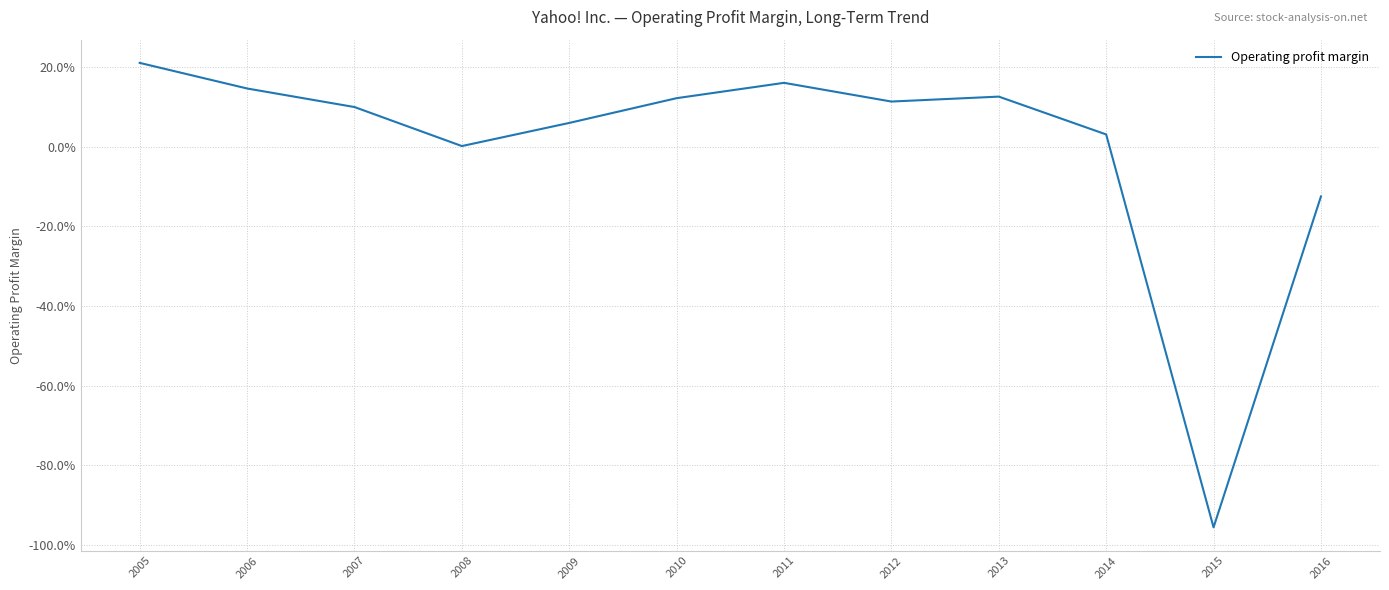

What is the sum of the values at 2013 and 2010?

0.2